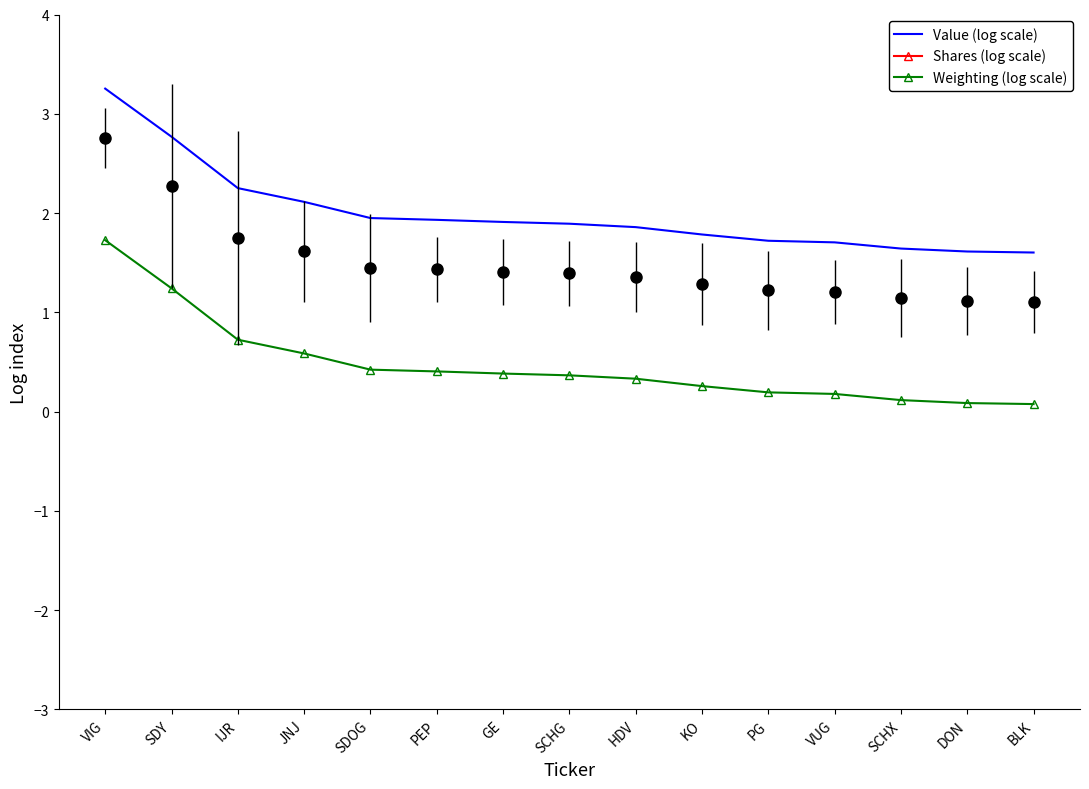

Reading left to right, what are all the values shown in this chart?

Value (log scale): VIG=3.3	SDY=2.8	IJR=2.3	JNJ=2.1	SDOG=1.9	PEP=1.9	GE=1.9	SCHG=1.9	HDV=1.9	KO=1.8	PG=1.7	VUG=1.7	SCHX=1.6	DON=1.6	BLK=1.6
Shares (log scale): VIG=12.7	SDY=12.3	IJR=11.4	JNJ=11.3	SDOG=12.1	PEP=11.2	GE=12.5	SCHG=11.8	HDV=11.4	KO=11.8	PG=11.1	VUG=10.9	SCHX=11.6	DON=11.1	BLK=9.6
Weighting (log scale): VIG=1.7	SDY=1.2	IJR=0.7	JNJ=0.6	SDOG=0.4	PEP=0.4	GE=0.4	SCHG=0.4	HDV=0.3	KO=0.3	PG=0.2	VUG=0.2	SCHX=0.1	DON=0.1	BLK=0.1